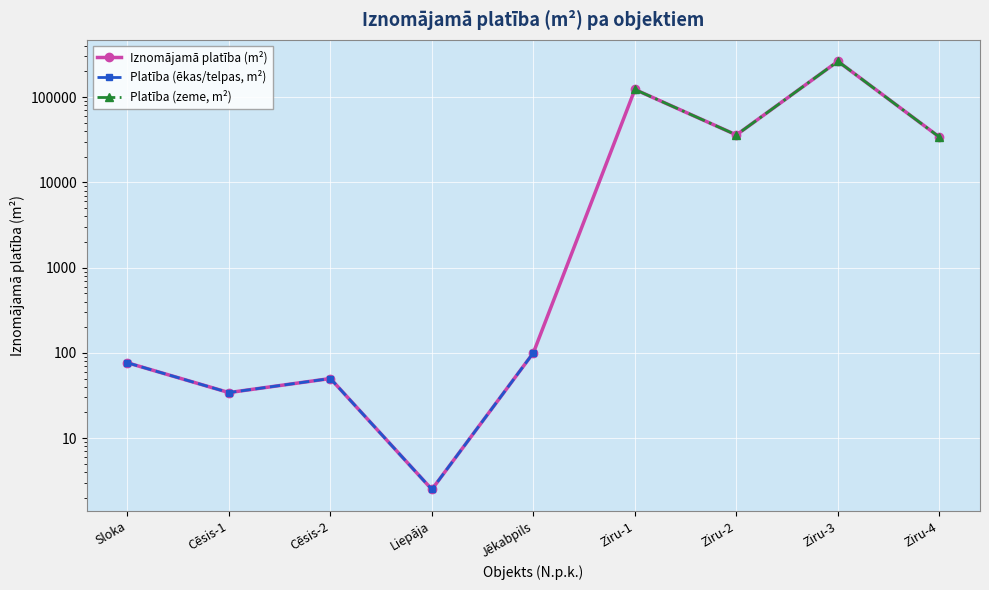

At which category does the data reach its first local valley?

Cēsis-1